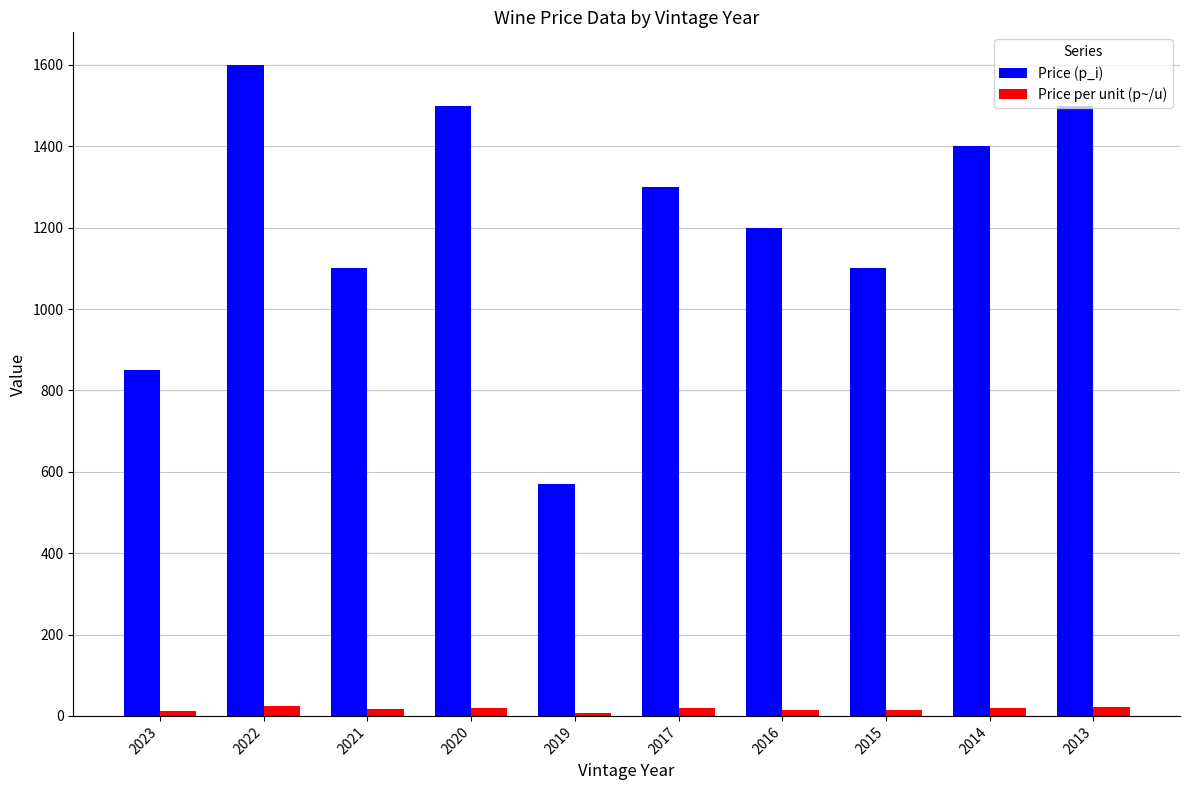

The value of Price (p_i) at 2013 is 759.4. True or false?

False